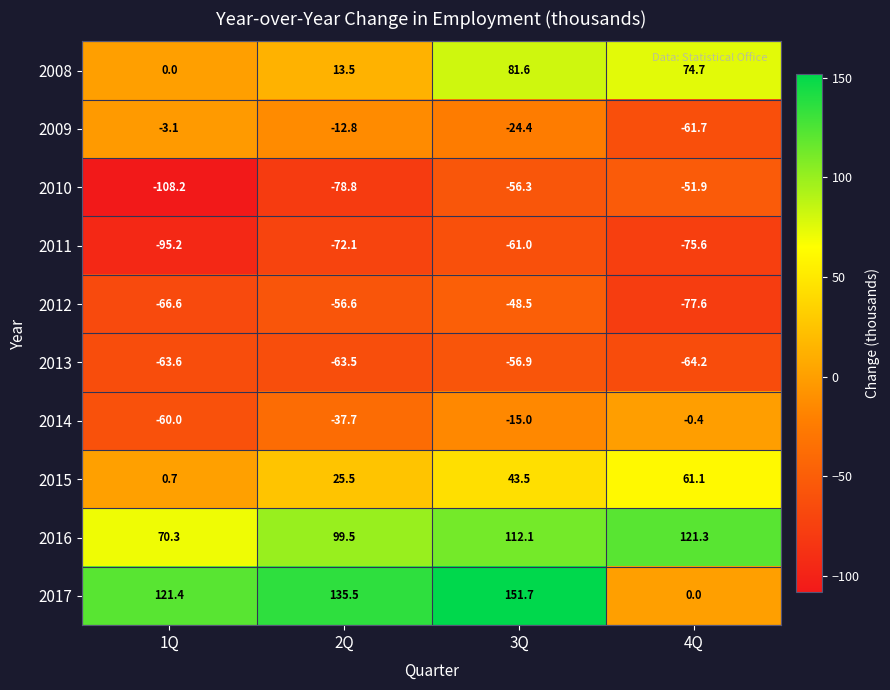

What is the difference between the highest and lowest values at 2Q?

214.3